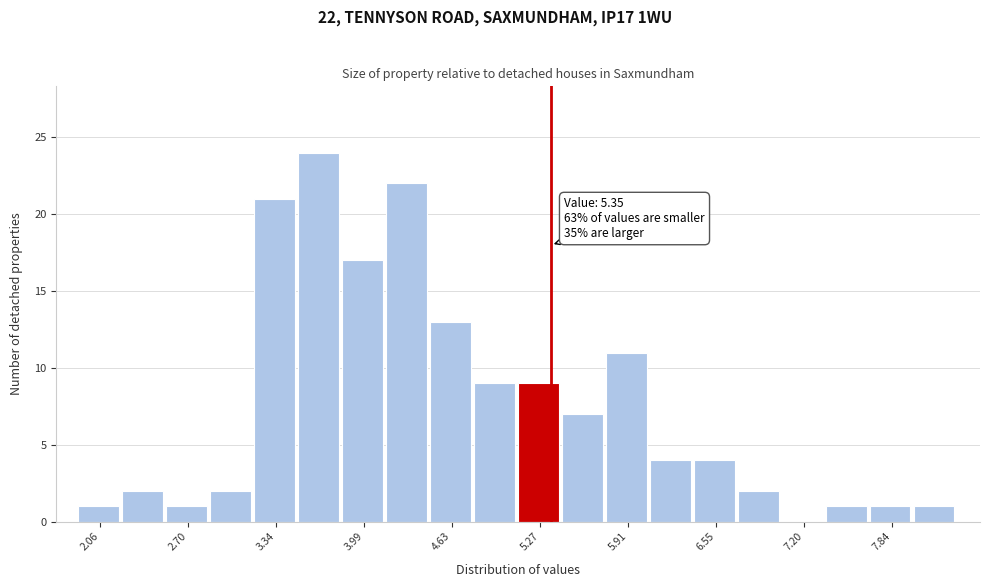

Around what value on the x-axis is the tallest bar? Give the approximate position of its centre, as read against the axis.

3.7